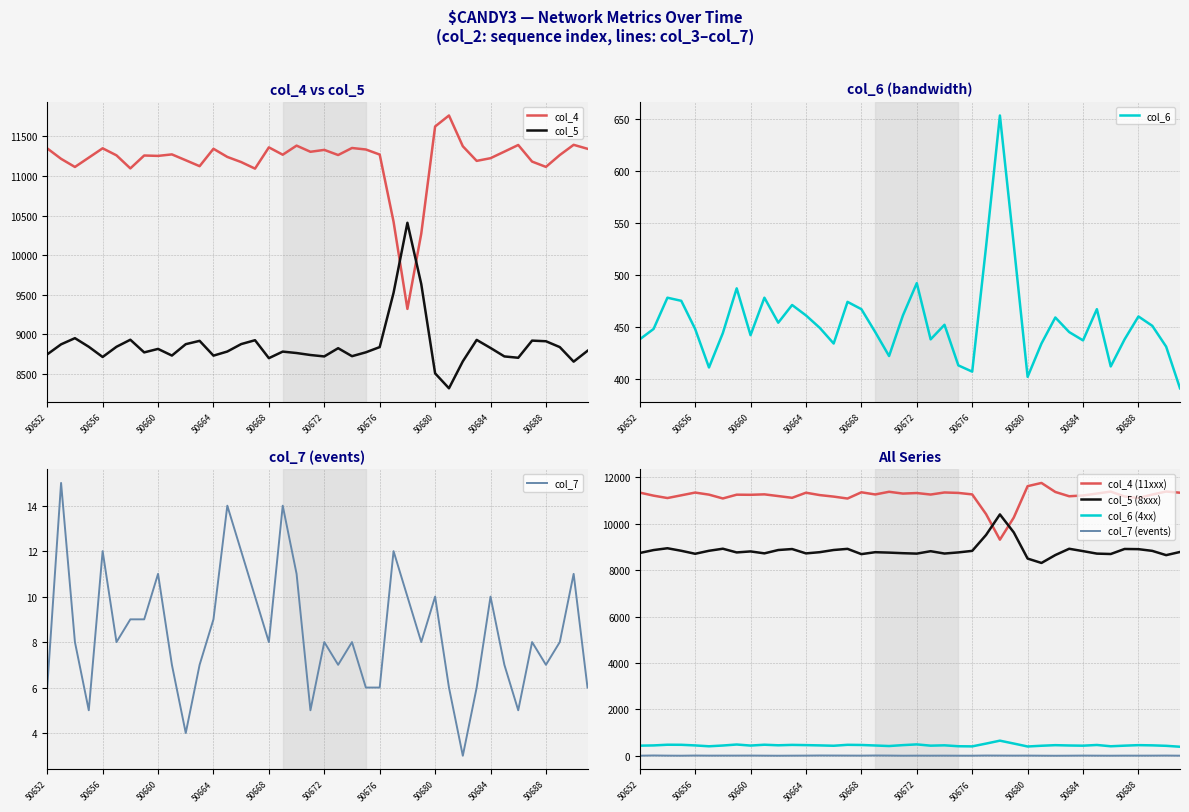

Is the value of col_6 at 50684 greater than the value of col_7 at 50662?

Yes